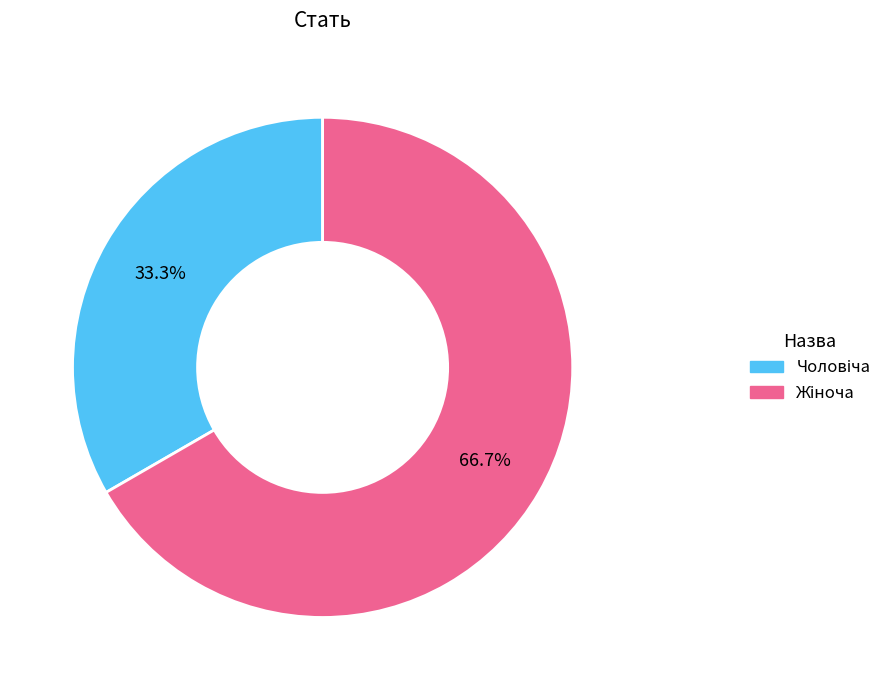

Is there any slice that represents more than half of the pie?

Yes